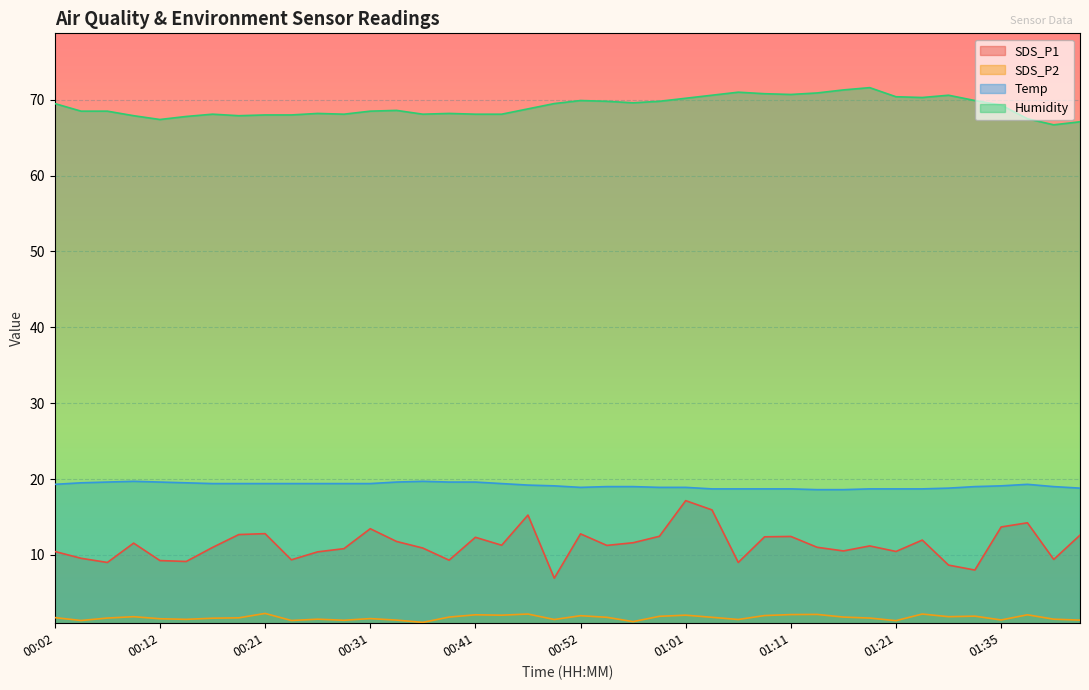

Where is the first local maximum for Temp?

00:09